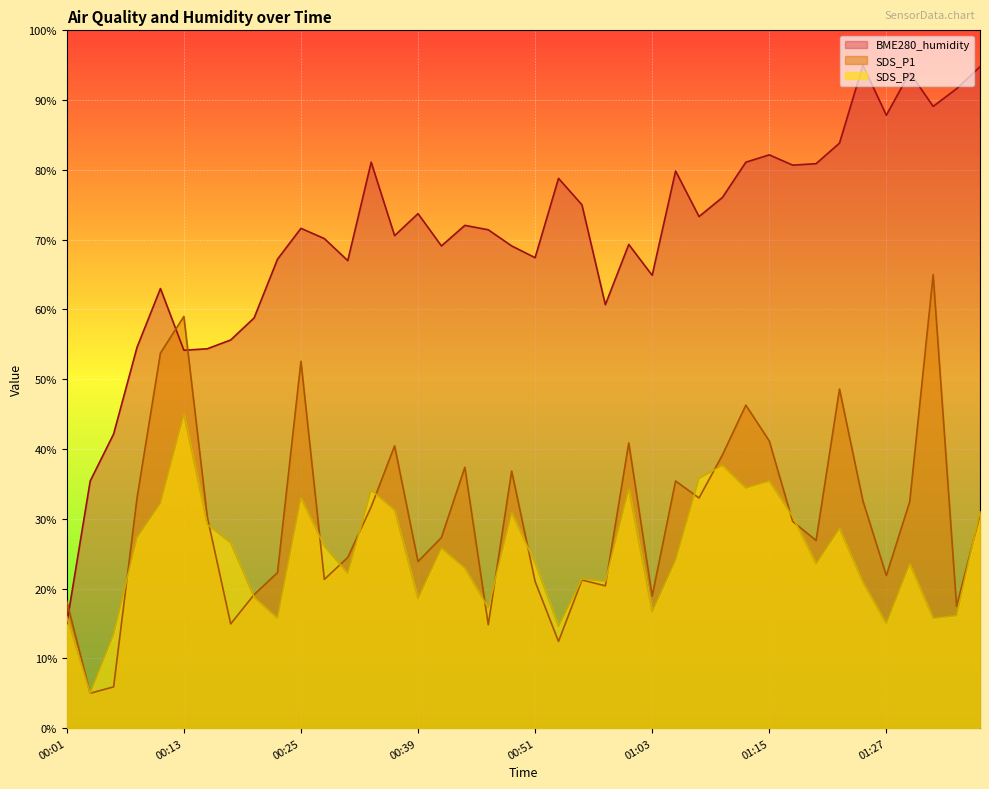

What are all the series names shown in the legend?

BME280_humidity, SDS_P1, SDS_P2